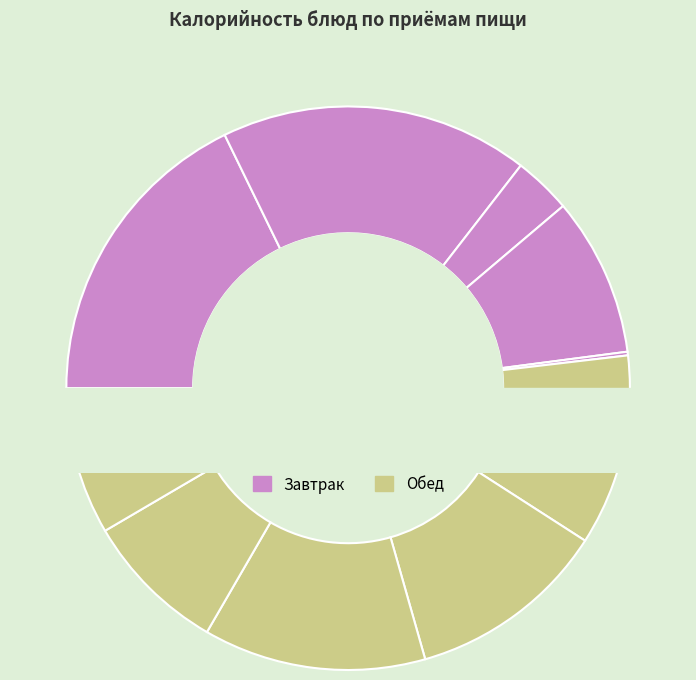

What is the change in value from Рис отварной to Рыба запечённая в сметанном соусе?

-71.3